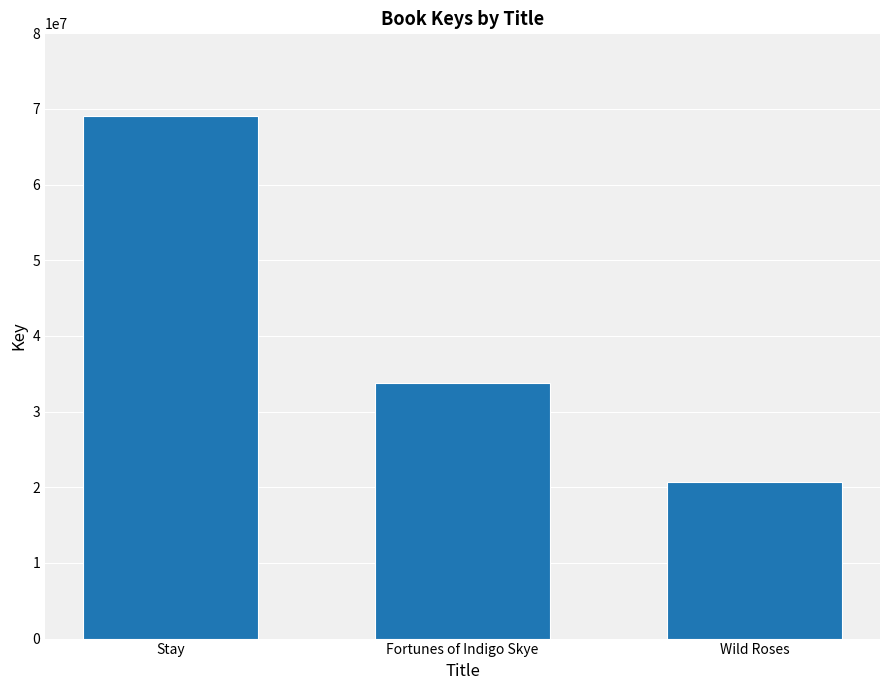

Between Stay and Wild Roses, which is larger?

Stay